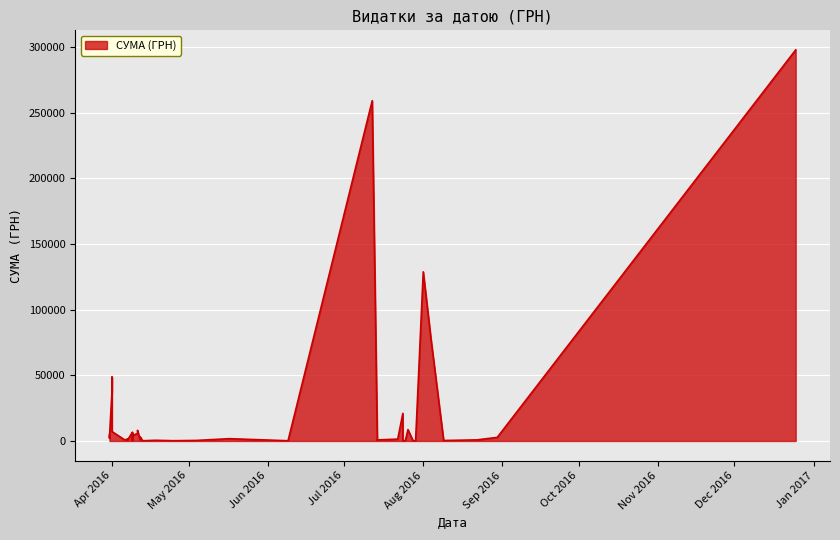

How many points are lower than both their immediate neighbors (excluding endpoints)?

11